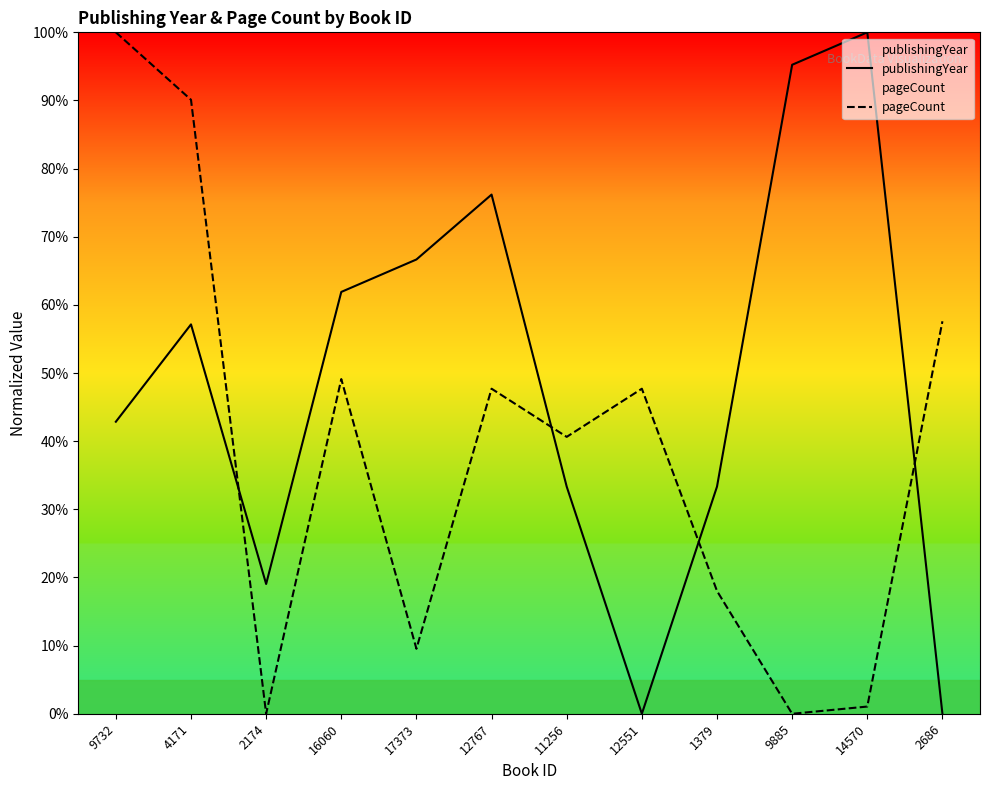

At which category is the sum across all series the highest?

4171